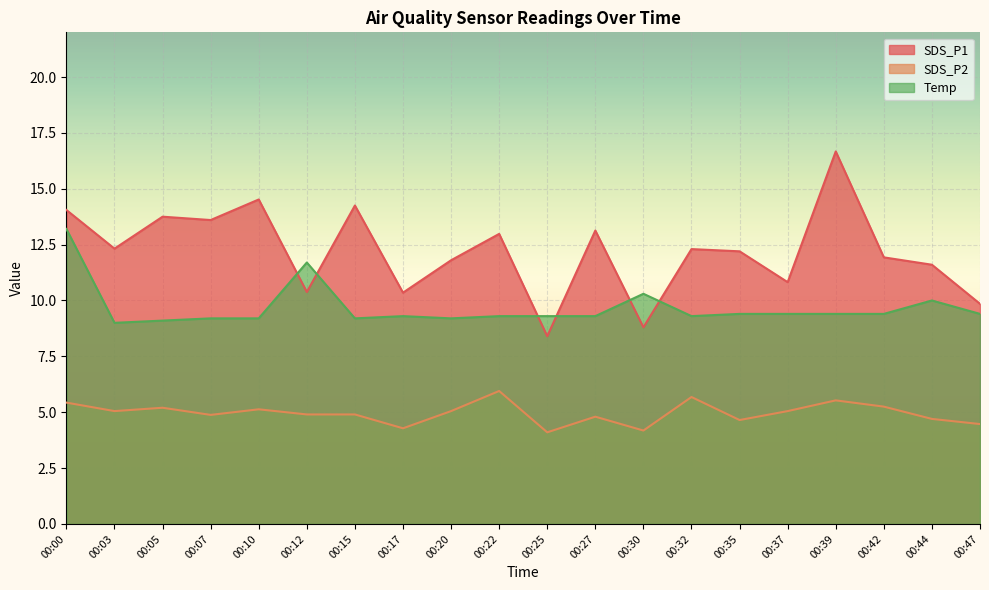

Which series has the widest spread of values?

SDS_P1